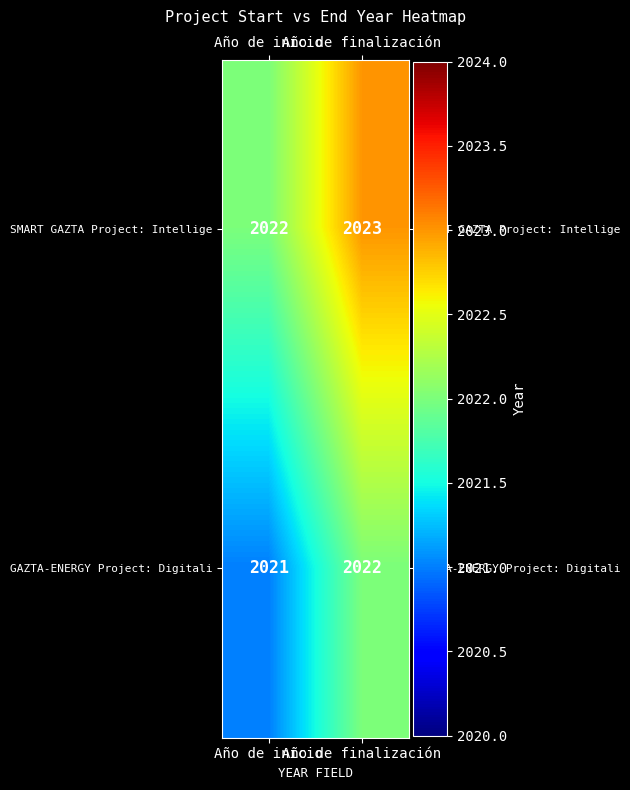

List the series in order of their peak value, lowest first.

GAZTA-ENERGY Project: Digitali, SMART GAZTA Project: Intellige